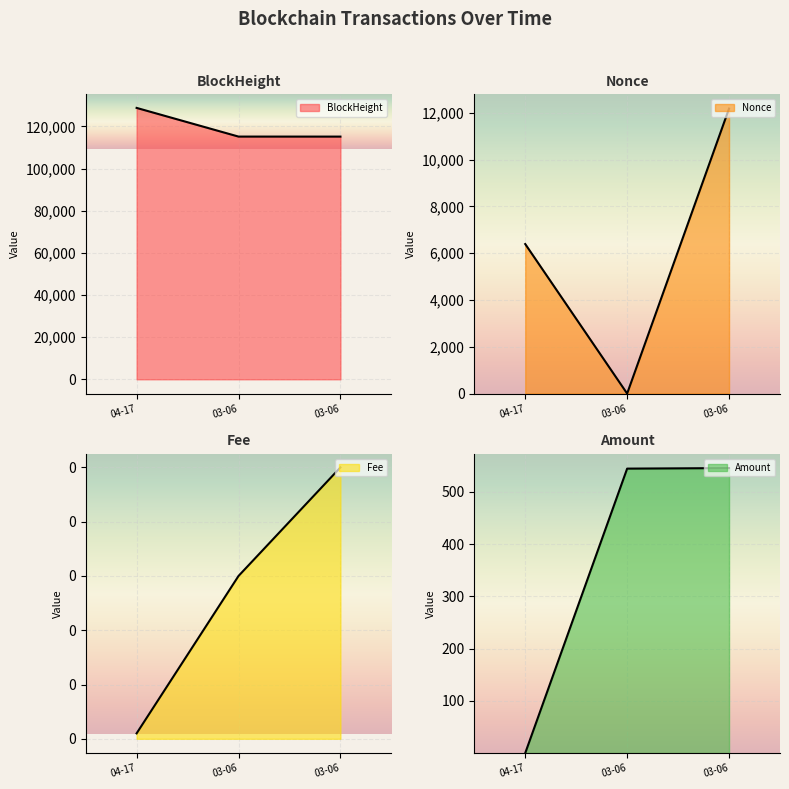

Which has a higher value, 03-06 or 03-06?

03-06